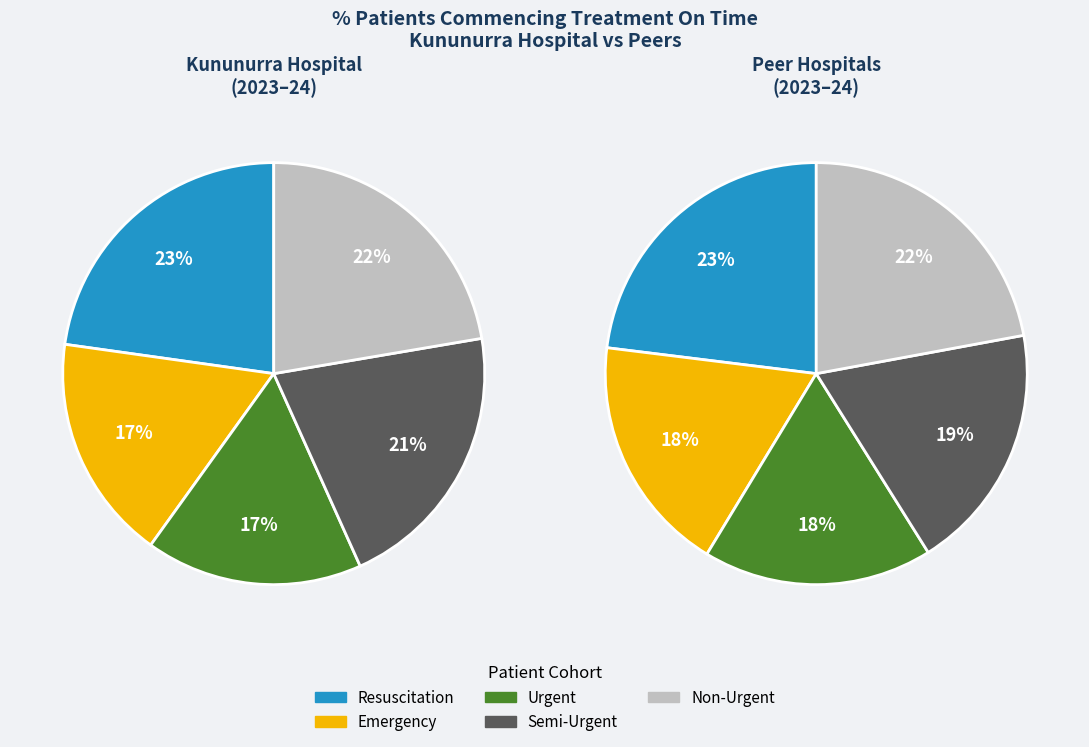

Is there a majority slice in this chart?

No